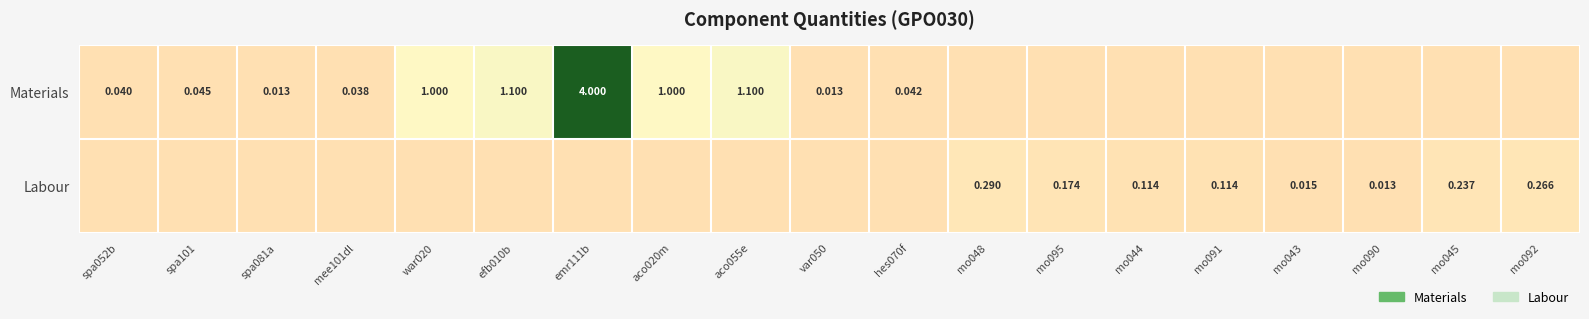

Rank the series by their average value, from highest to lowest.

Materials, Labour